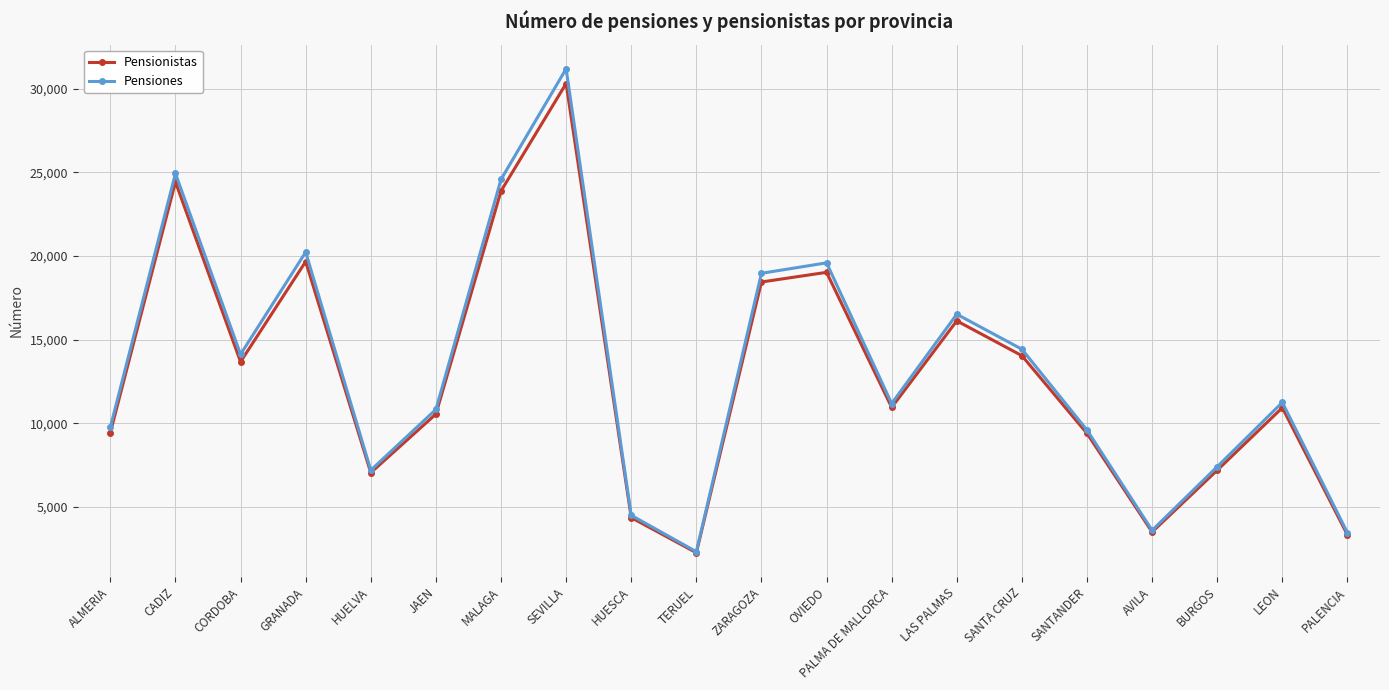

True or false: Pensiones has a value of 21096 at SANTA CRUZ.

False